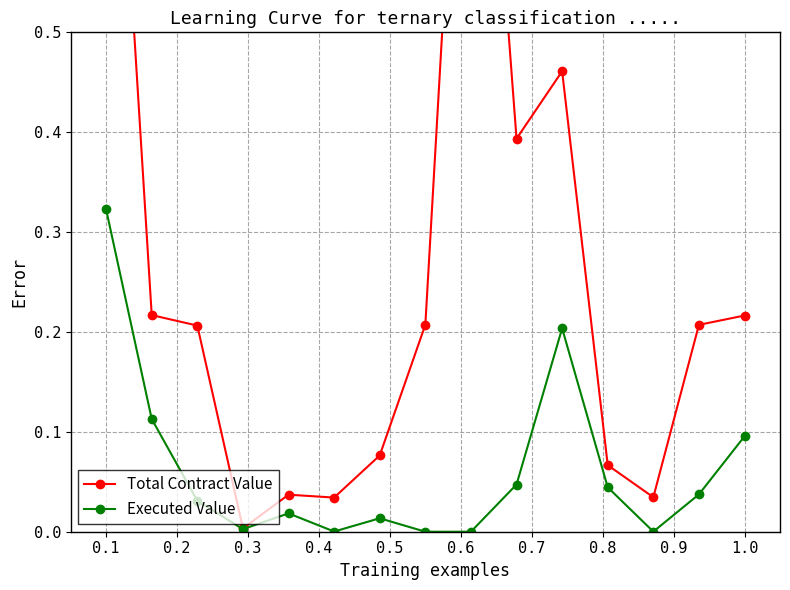

How many values in the Executed Value series exceed 0?

13